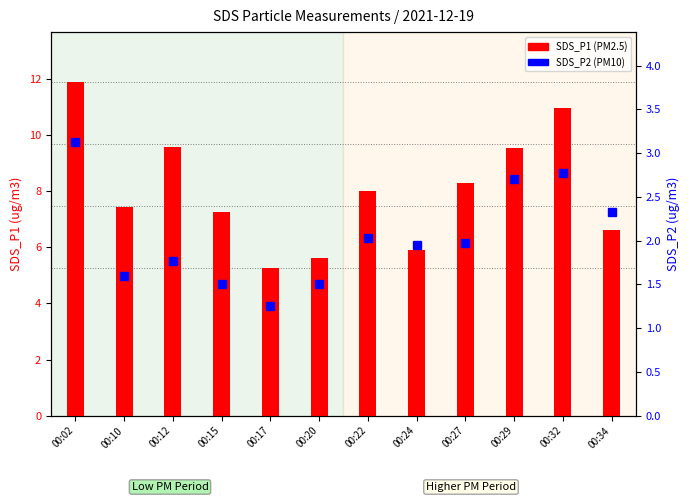

True or false: SDS_P2 has a value of 1.9 at 00:24.

True